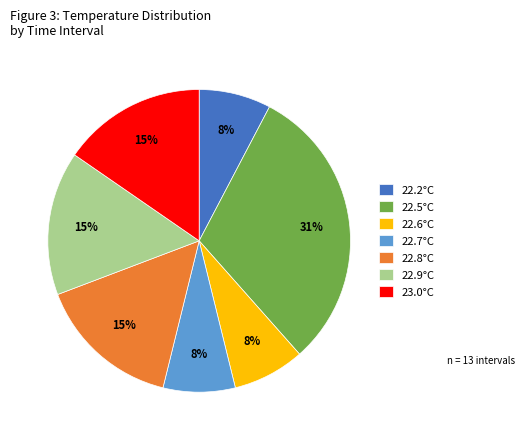

What is the ratio of the value at 23.0°C to the value at 22.9°C?

1.0